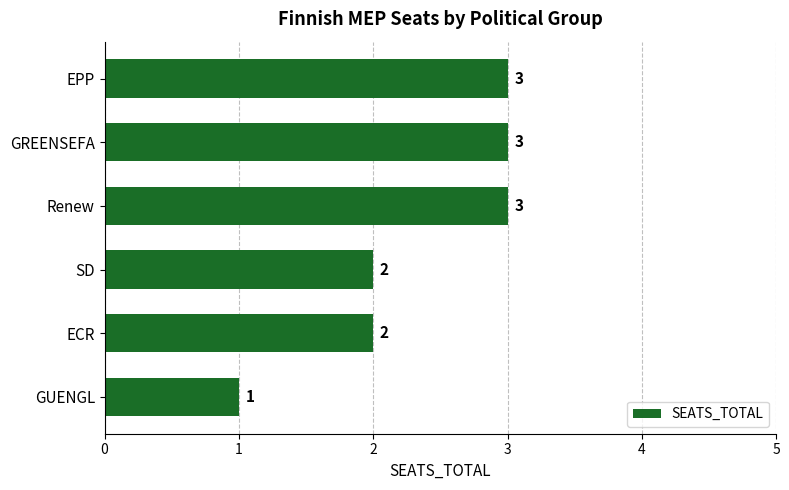

What is the difference between the maximum and minimum values?

2